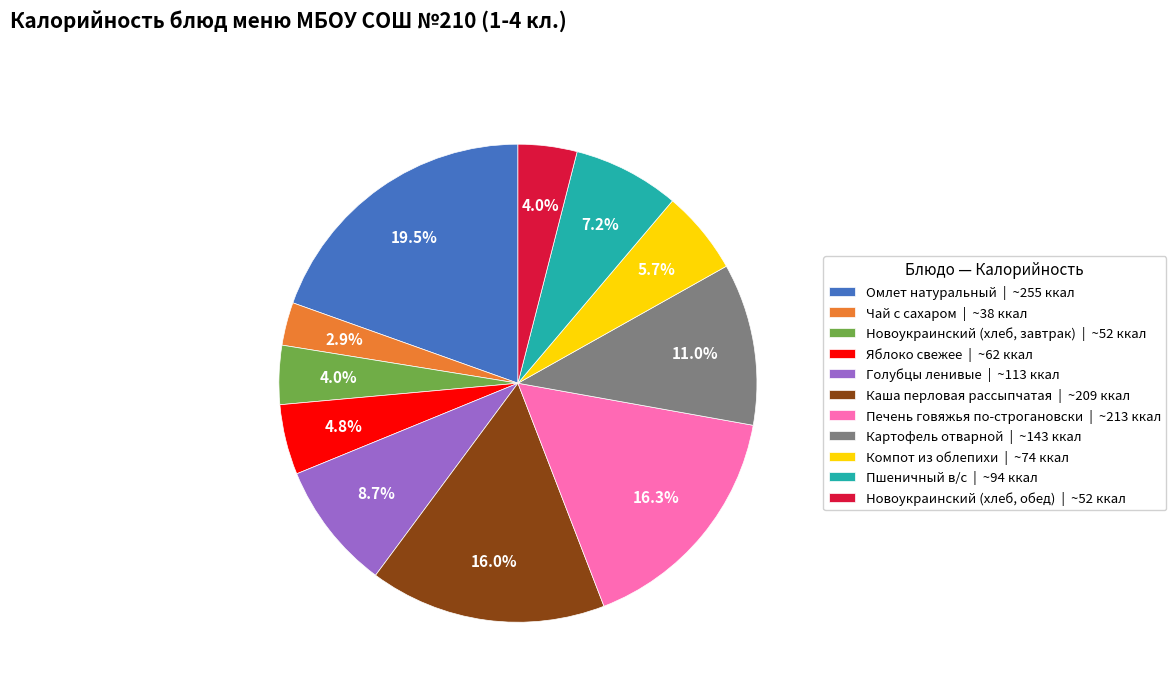

To the nearest percent, what is the difference between the largest and smallest slice percentages?

17%